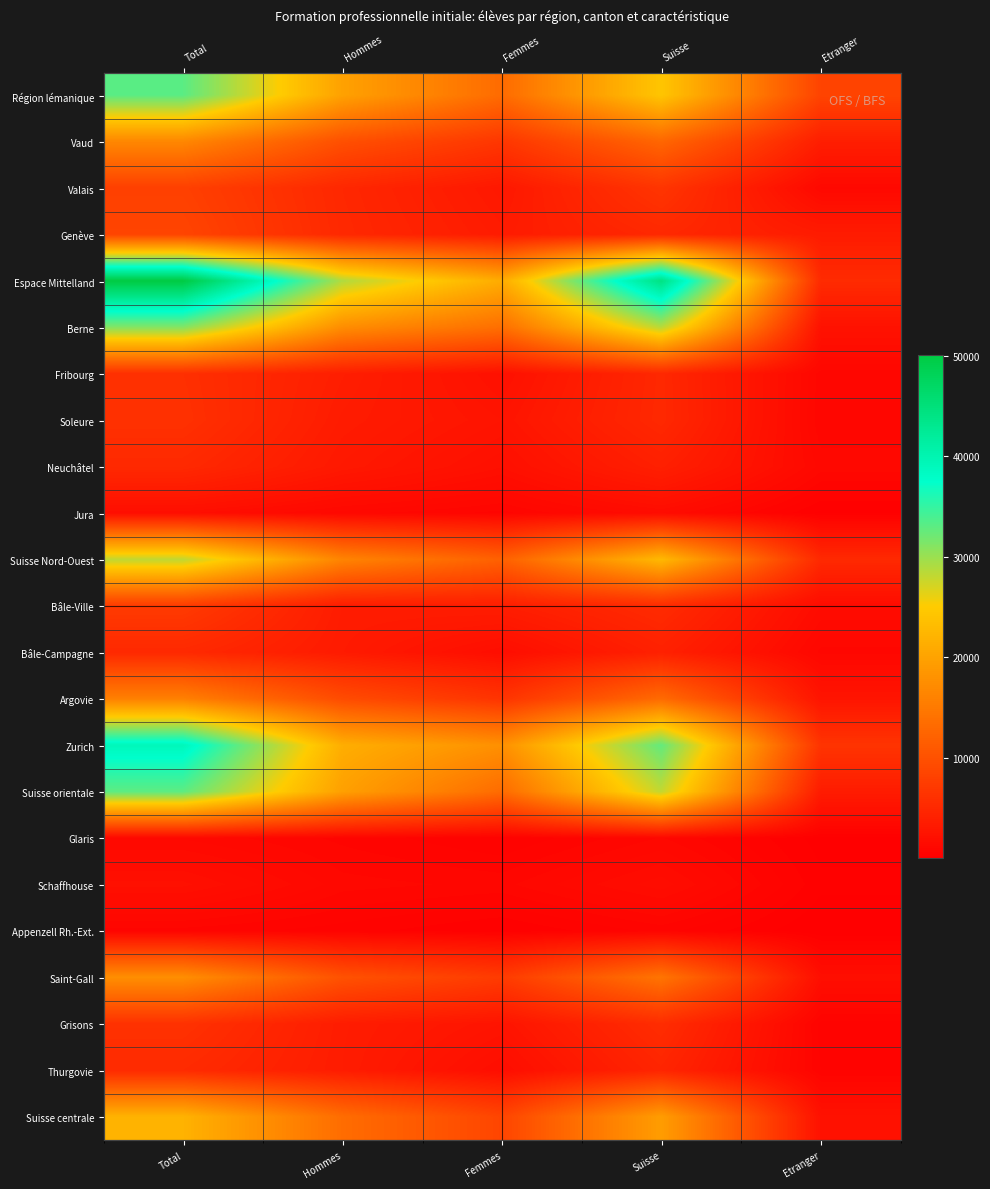

Is it true that Bâle-Campagne equals 3373 at Hommes?

True